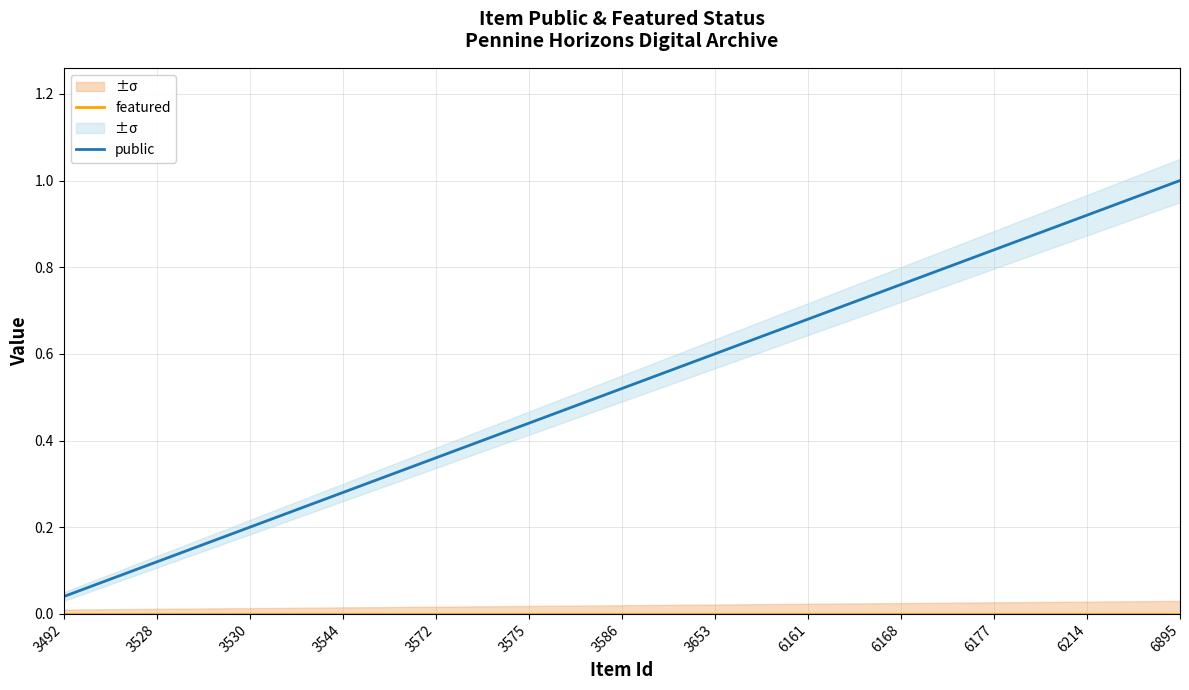

Which category has the highest value in the public series?

6895